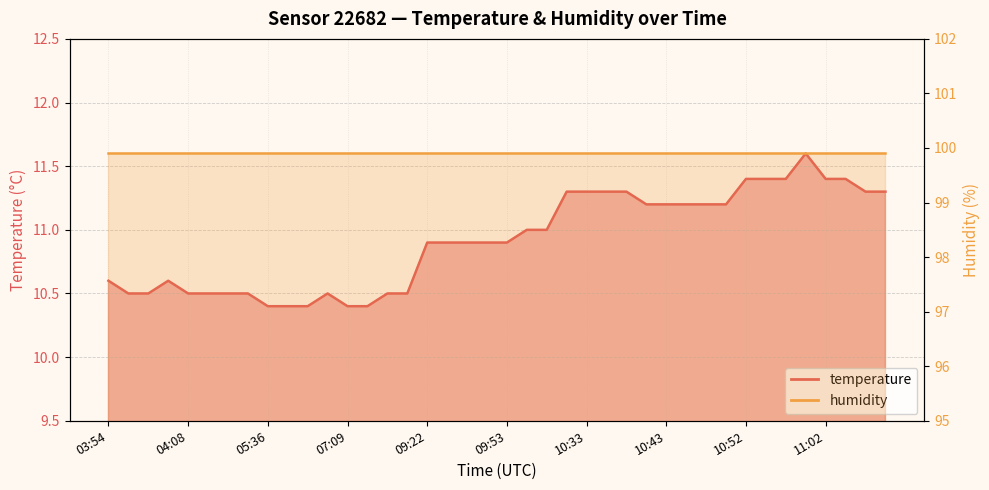

Rank the categories by value from lowest to highest.

05:36, 07:01, 07:04, 07:09, 07:15, 03:56, 03:59, 04:08, 04:14, 04:20, 04:26, 07:06, 07:31, 07:37, 03:54, 04:02, 09:22, 09:25, 09:38, 09:50, 09:53, 09:55, 10:11, 10:40, 10:43, 10:45, 10:48, 10:50, 10:30, 10:33, 10:35, 10:38, 11:07, 11:10, 10:52, 10:55, 10:58, 11:02, 11:05, 11:00